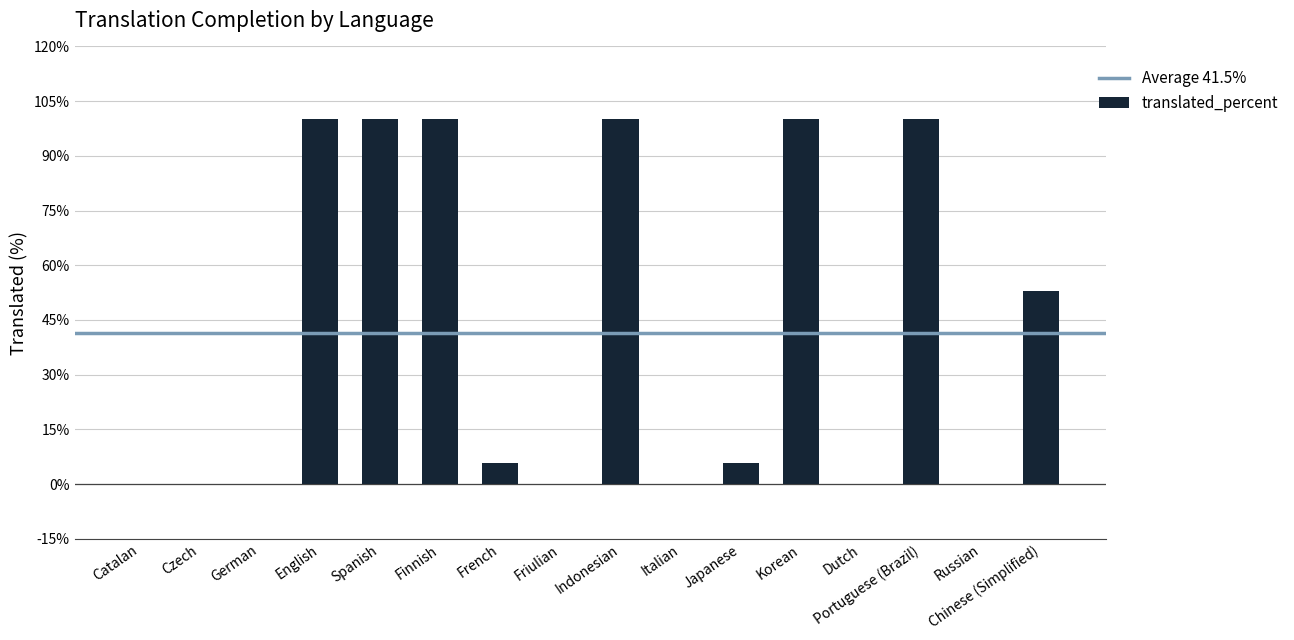

Between Korean and Catalan, which is larger?

Korean